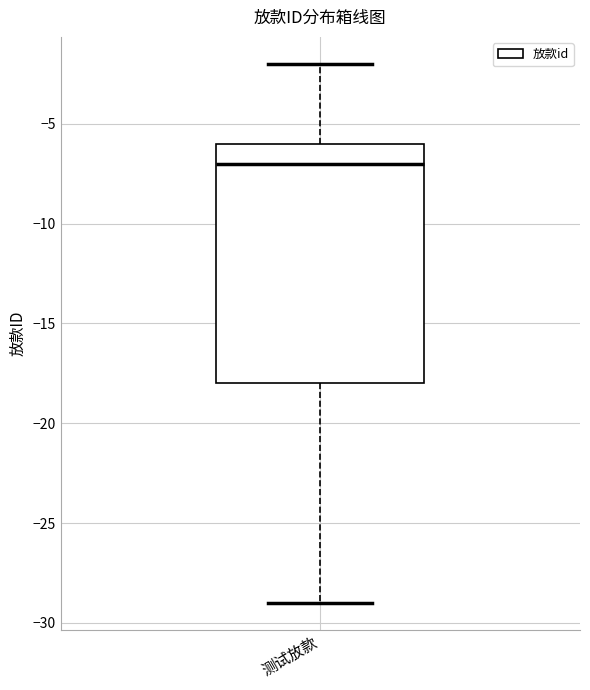

Transcribe this box plot: give where the median line is, the range the box spans, and where the two whiskers end, as read against the y-axis. The values are not printed on the chart, so give them approximately, as read against the axis.

median -7, box -18 to -6, whiskers -29 to -2